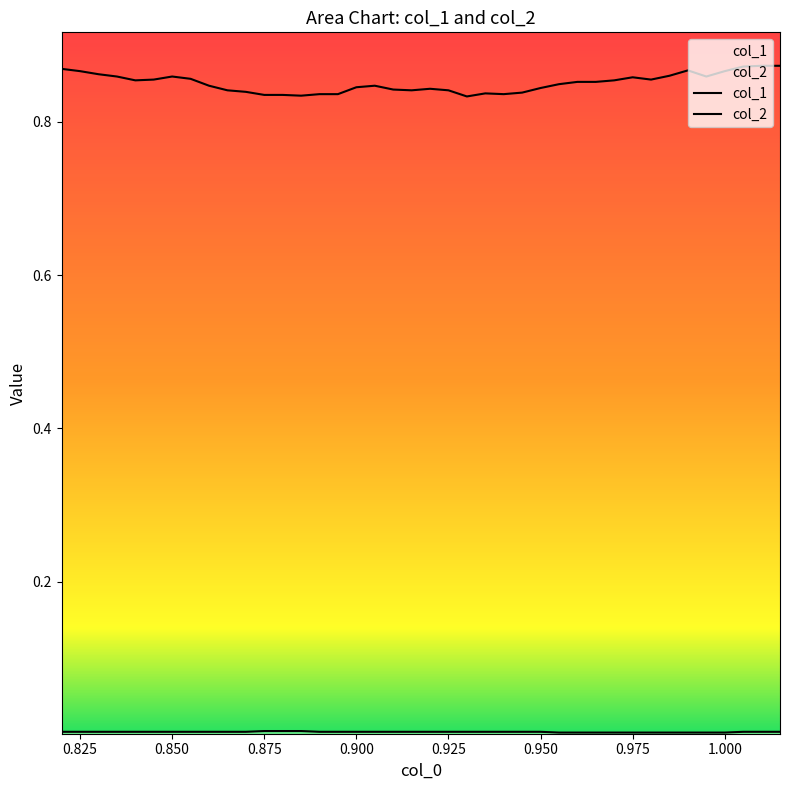

True or false: col_1 and col_2 cross at least once.

False